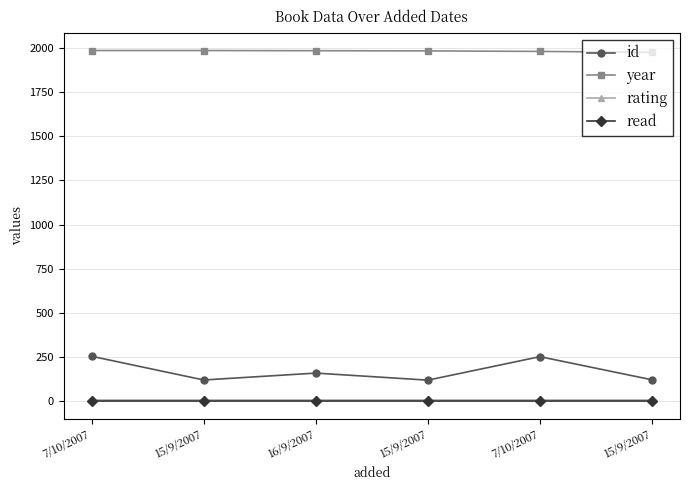

At which category does the chart reach its minimum across all series?

7/10/2007